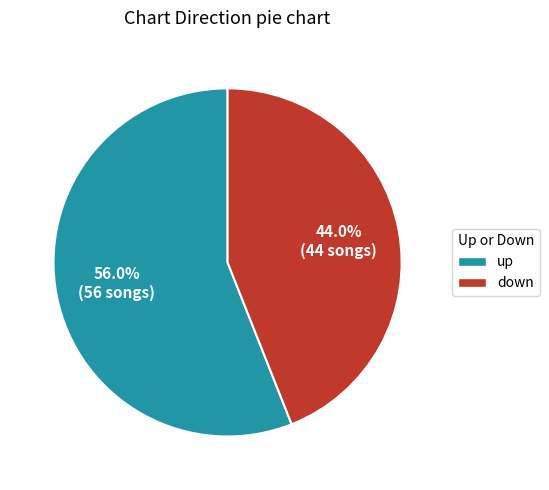

Count the number of slices in the pie.

2